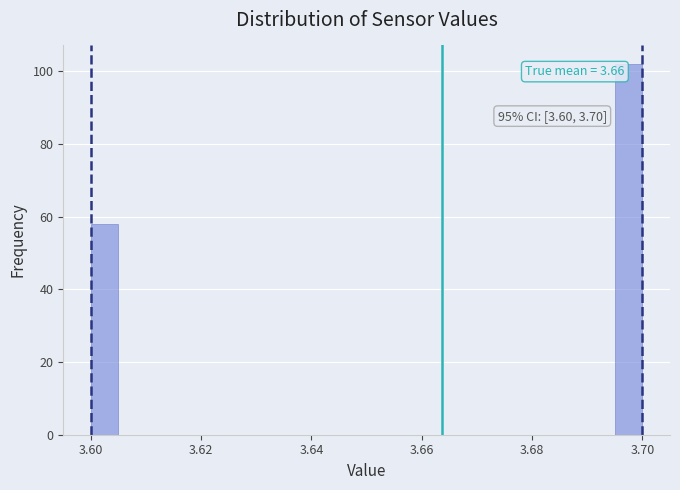

Around what value on the x-axis is the tallest bar? Give the approximate position of its centre, as read against the axis.

3.698